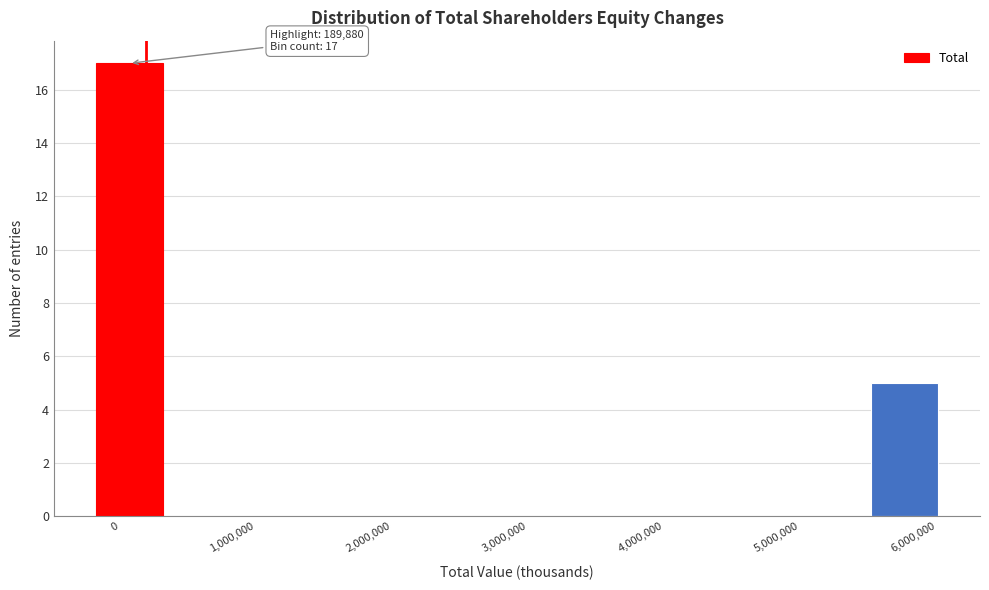

Over which range of the x-axis is the bar tallest?

-200000 to 300000